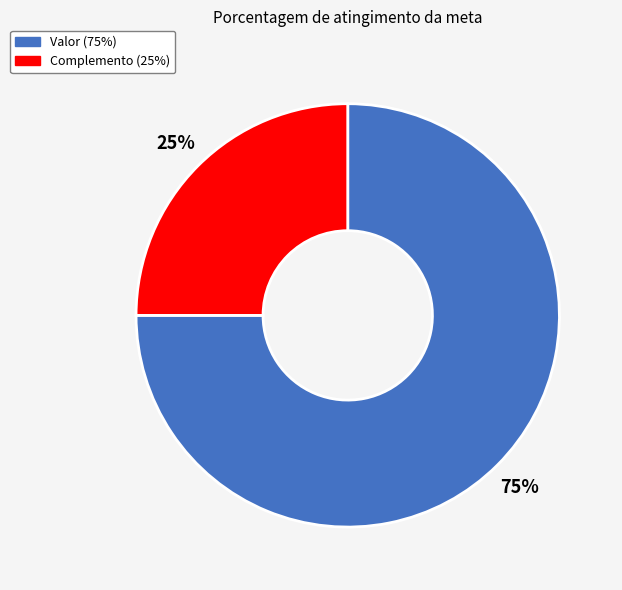

The Valor slice represents 75% of the pie. True or false?

True